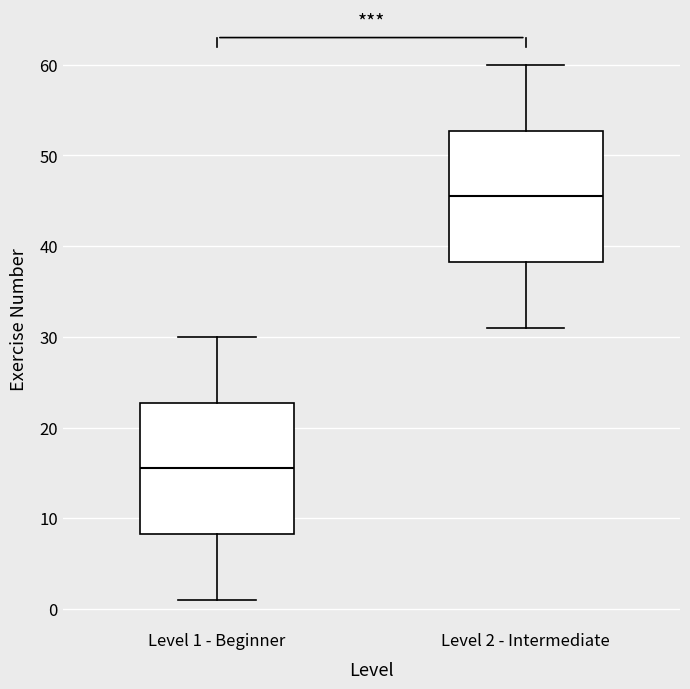

Where does the upper whisker of the box for Level 2 - Intermediate end on the y-axis? The values are not printed on the chart, so give them approximately, as read against the axis.

60